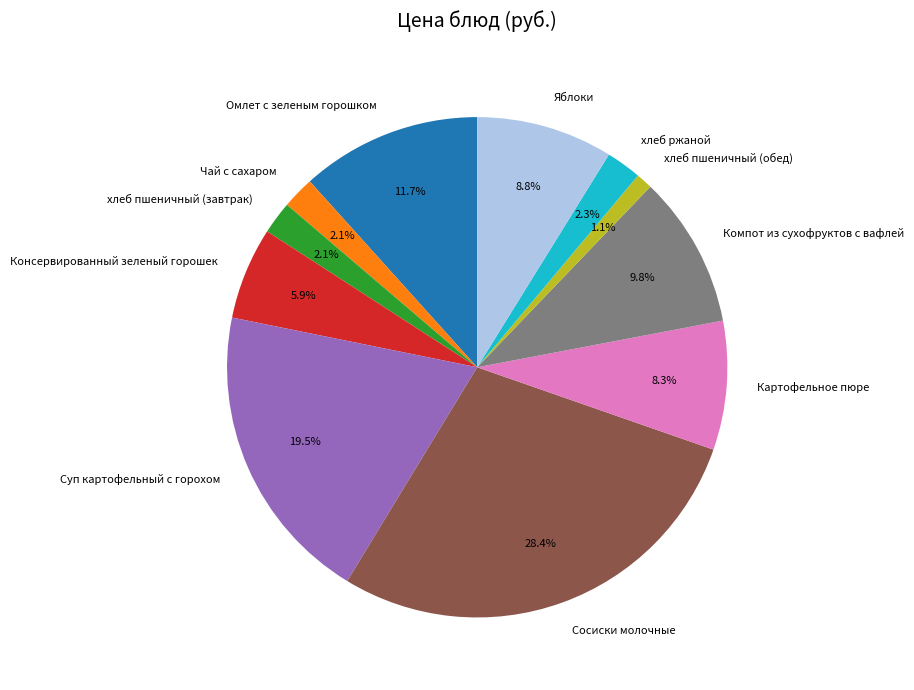

Does Омлет с зеленым горошком account for over 50% of the chart?

No